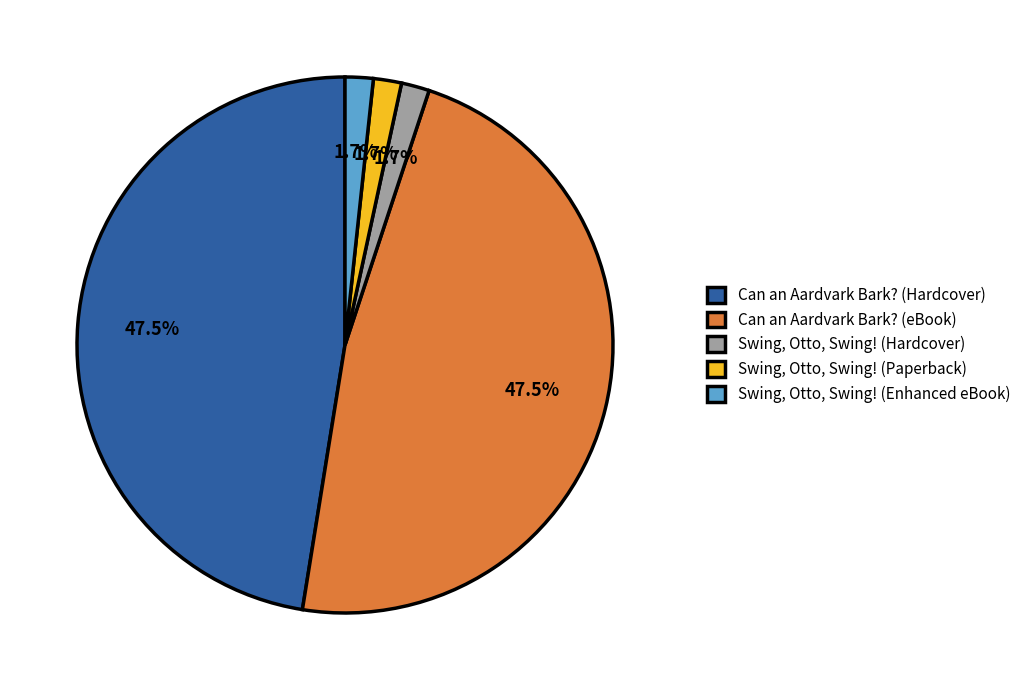

Approximately how many times larger is the value at Can an Aardvark Bark? (eBook) compared to Can an Aardvark Bark? (Hardcover)?

1.0